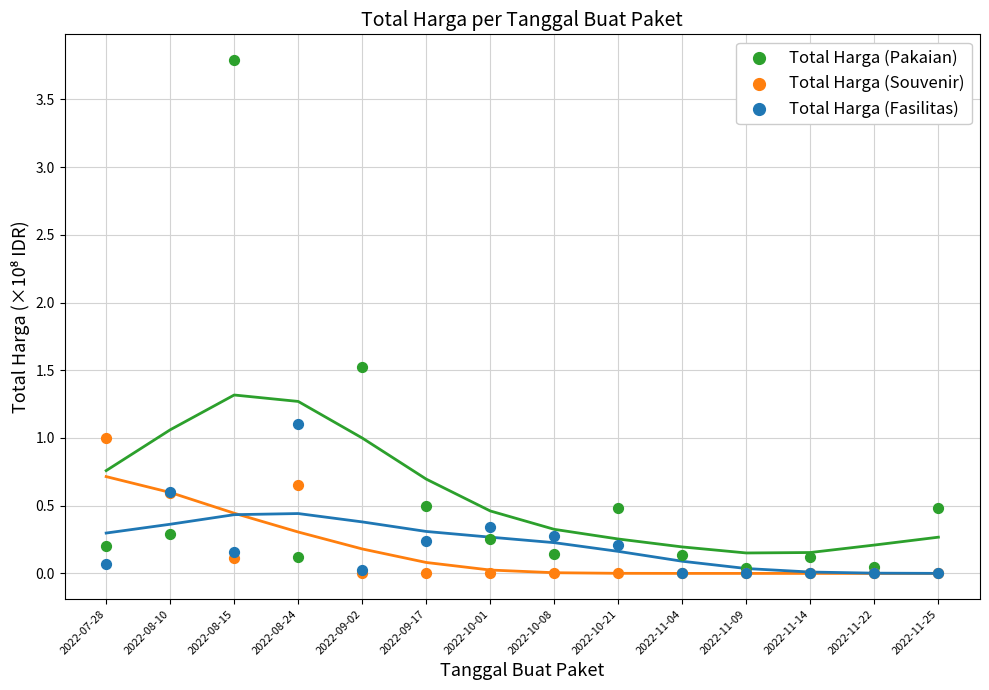

What are all the series names shown in the legend?

Total Harga (Pakaian), Total Harga (Souvenir), Total Harga (Fasilitas)